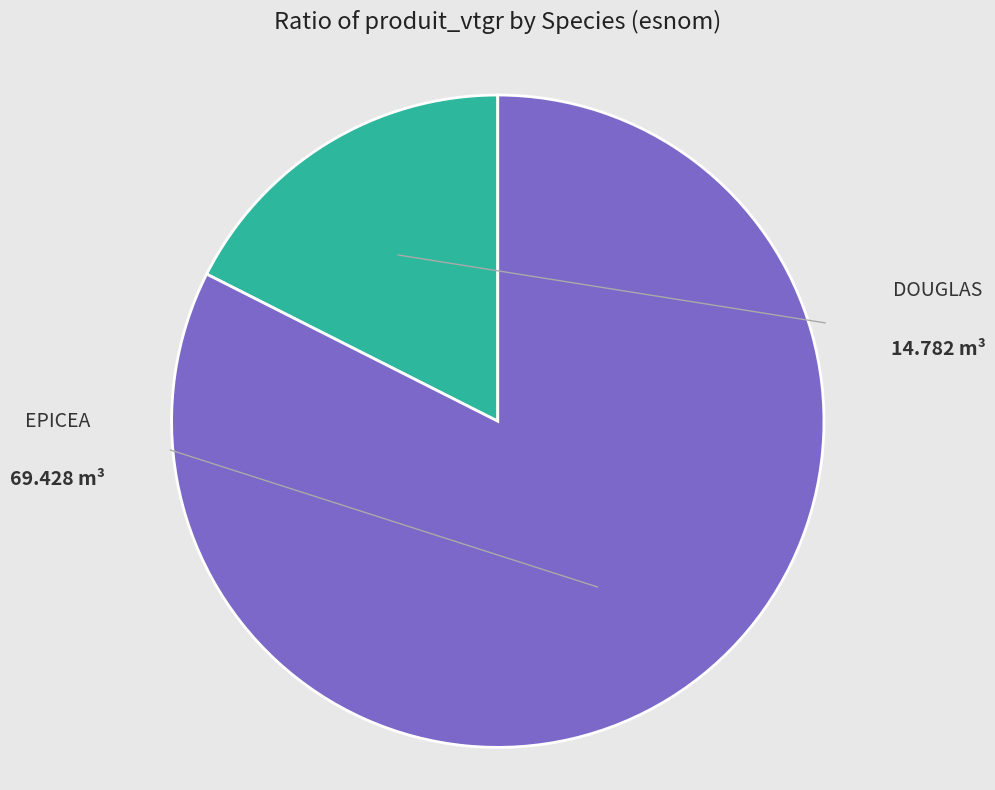

Is there any slice that represents more than half of the pie?

Yes